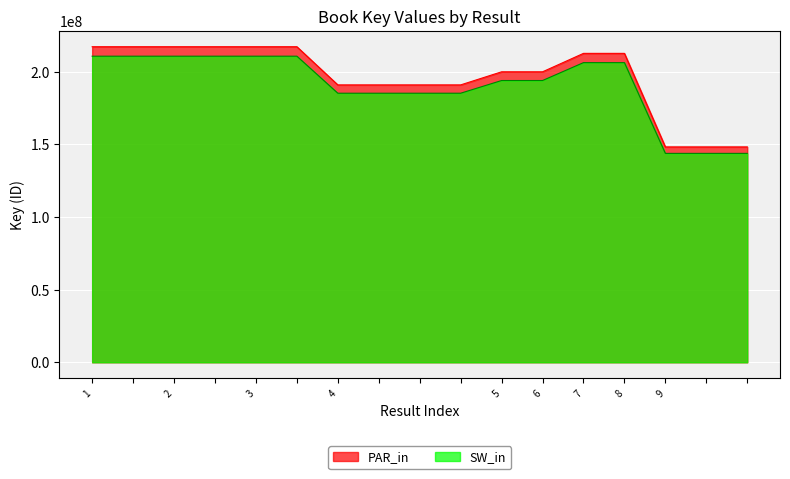

Which series has the largest total across all categories?

PAR_in